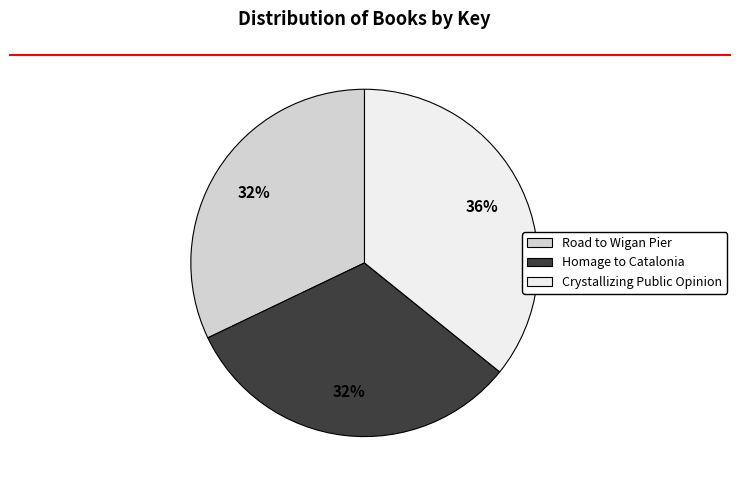

To the nearest percent, what is the average slice percentage?

33%